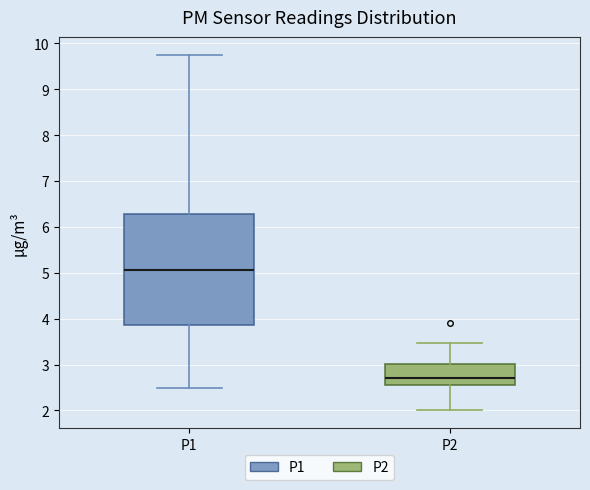

Where does the median line of the box for P2 sit on the y-axis? The values are not printed on the chart, so give them approximately, as read against the axis.

2.7